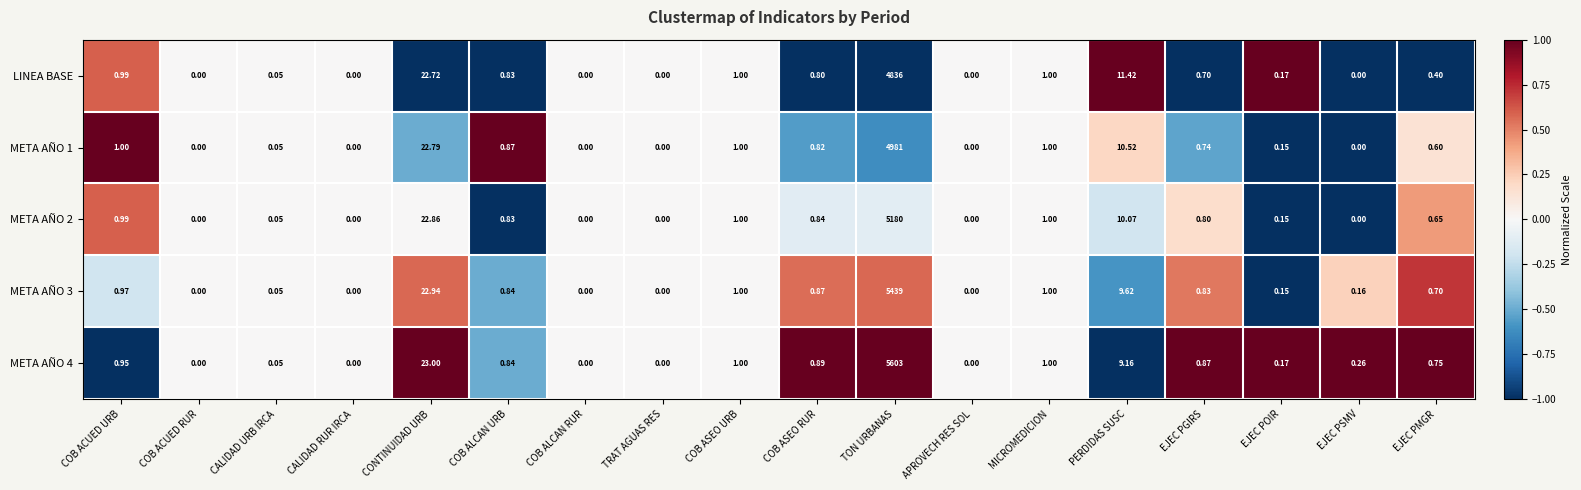

How many distinct data groups are displayed?

5